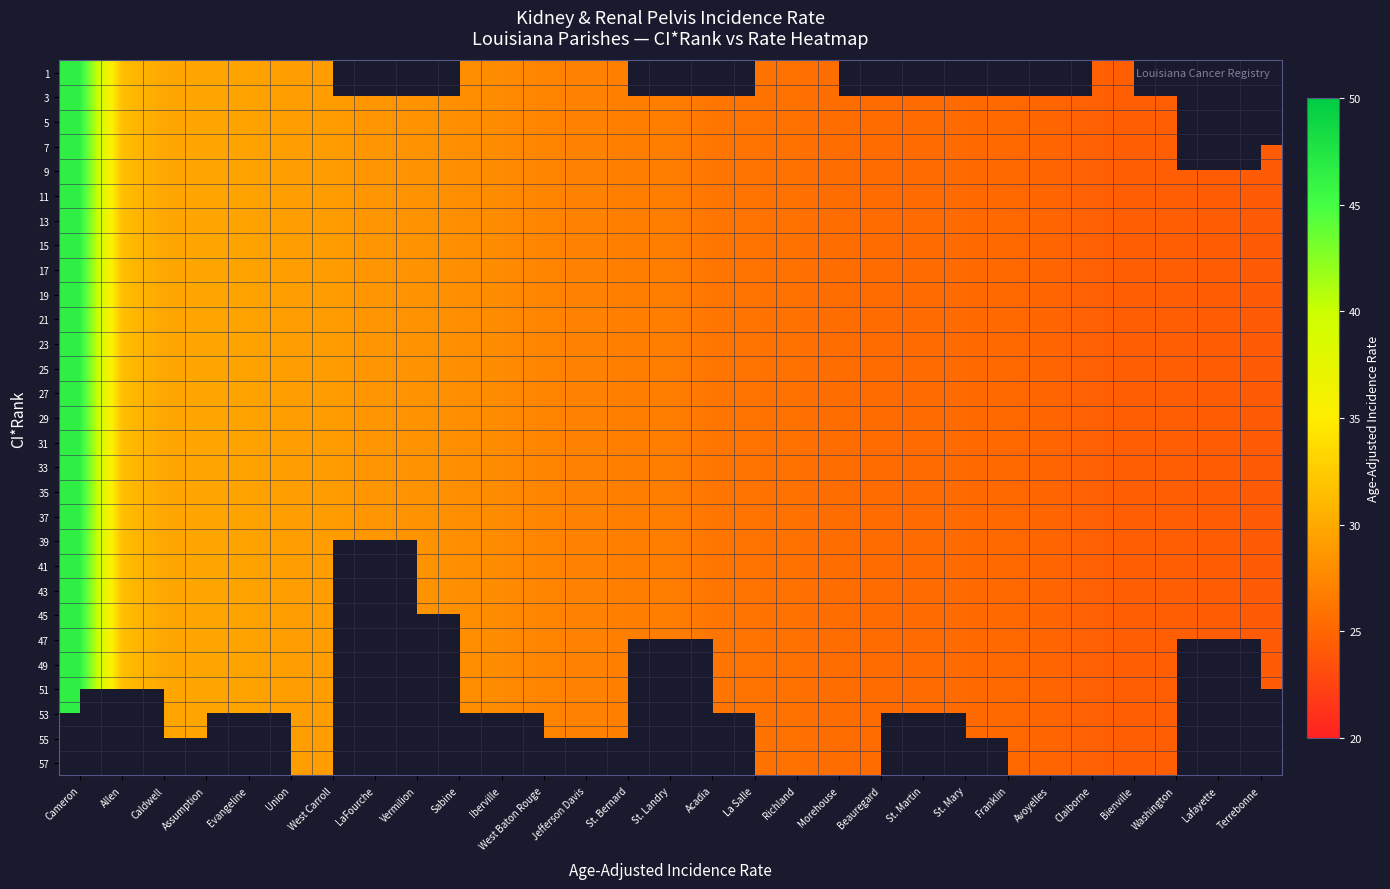

Rank the series at Richland from highest to lowest value.

1, 3, 5, 7, 9, 11, 13, 15, 17, 19, 21, 23, 25, 27, 29, 31, 33, 35, 37, 39, 41, 43, 45, 47, 49, 51, 53, 55, 57